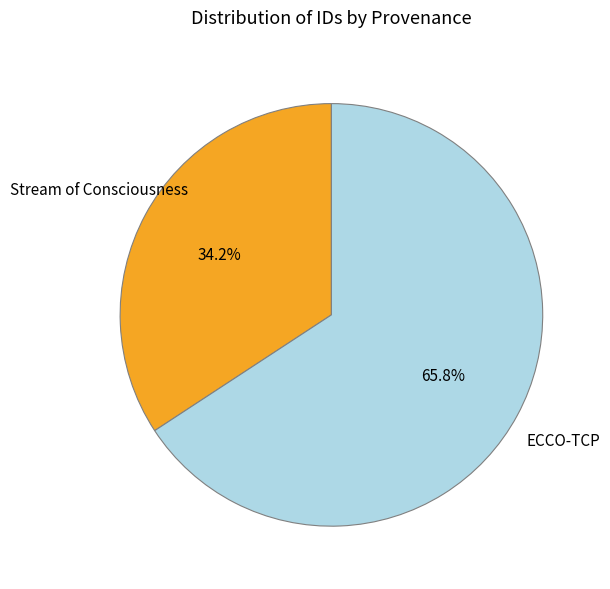

Is there a majority slice in this chart?

Yes